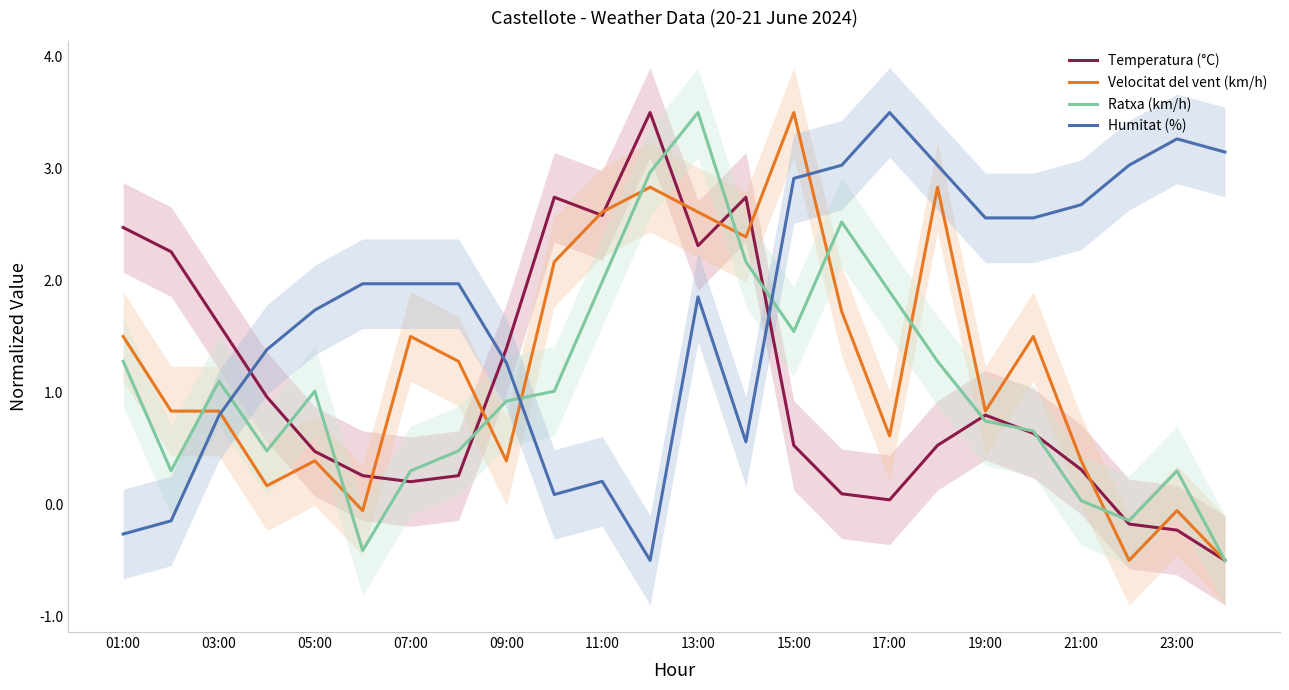

True or false: Velocitat del vent (km/h) has a value of 0.9 at 01:00.

False